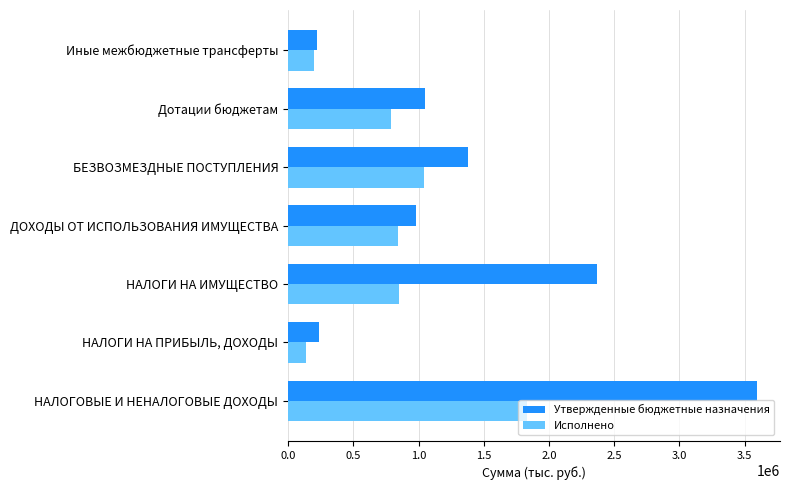

Which category has the lowest value across all series?

НАЛОГИ НА ПРИБЫЛЬ, ДОХОДЫ